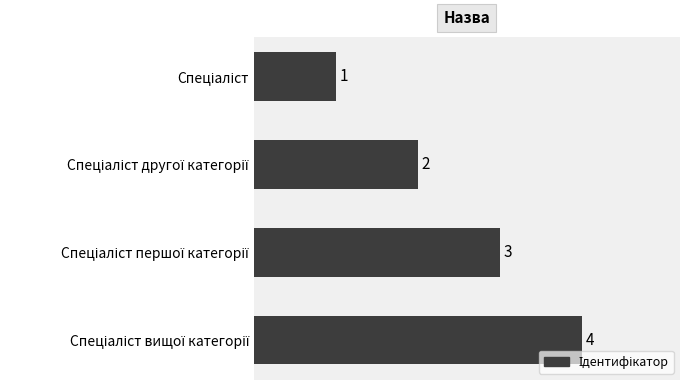

How many values are between 2 and 4?

3